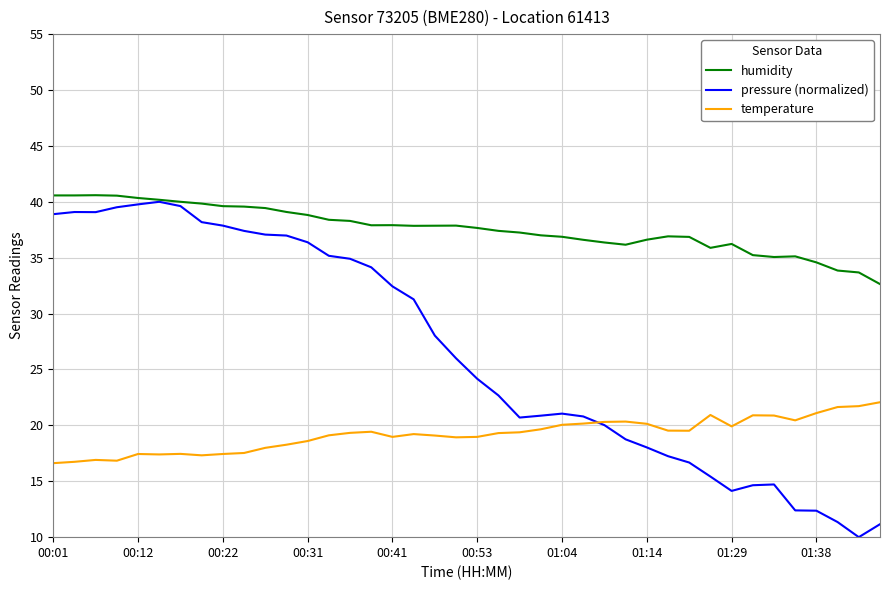

What are all the series names shown in the legend?

humidity, pressure (normalized), temperature